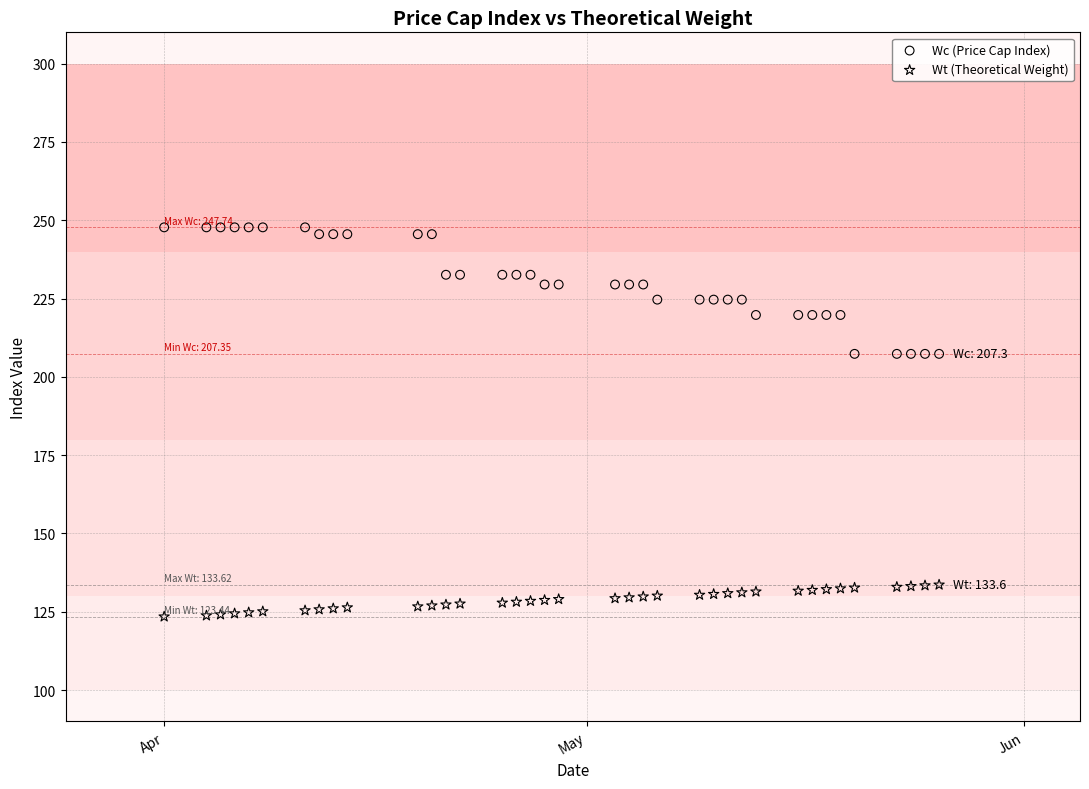

Which series reaches the maximum Y coordinate?

Wc (Price Cap Index)